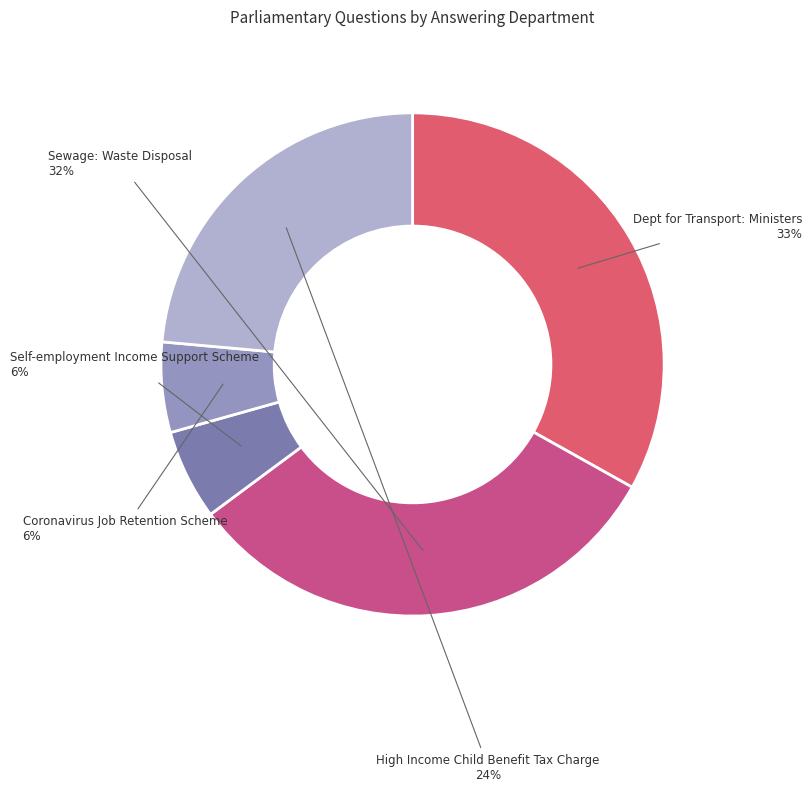

To the nearest percent, what is the difference between the largest and smallest slice percentages?

27%